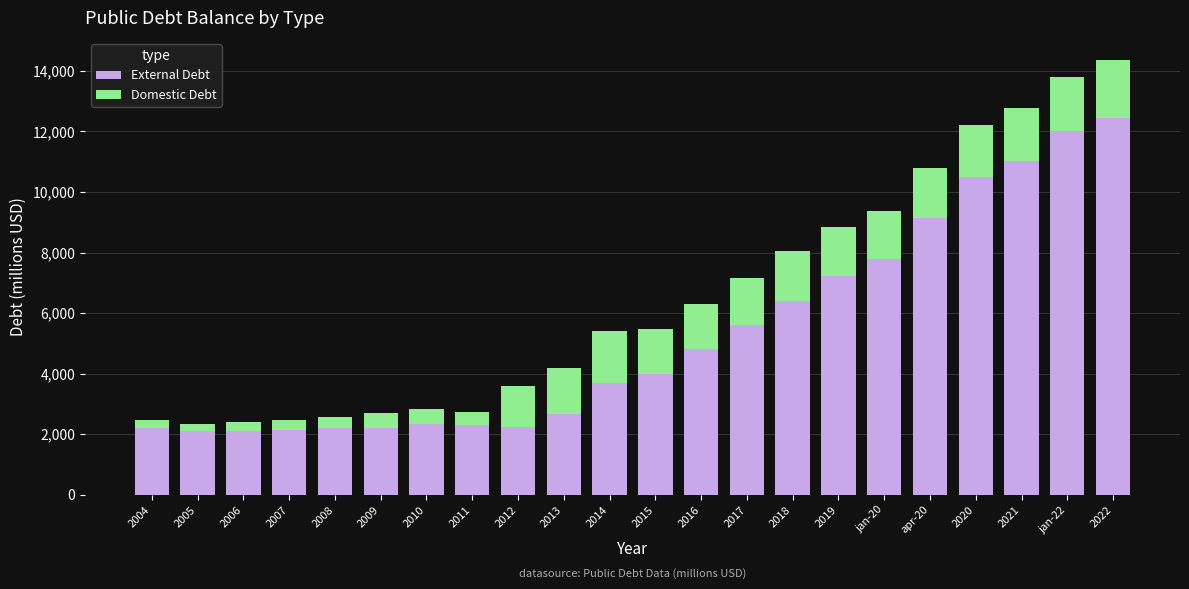

What is the sum of all External Debt values?

117115.4